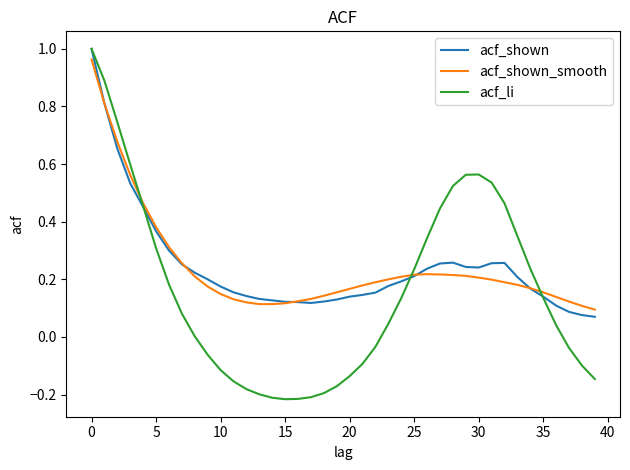

Reading left to right, what are all the values shown in this chart?

acf_shown: 1.0	0.8	0.7	0.5	0.5	0.4	0.3	0.3	0.2	0.2	0.2	0.2	0.1	0.1	0.1	0.1	0.1	0.1	0.1	0.1	0.1	0.1	0.2	0.2	0.2	0.2	0.2	0.3	0.3	0.2	0.2	0.3	0.3	0.2	0.2	0.1	0.1	0.1	0.1	0.1
acf_shown_smooth: 1.0	0.8	0.7	0.6	0.5	0.4	0.3	0.3	0.2	0.2	0.1	0.1	0.1	0.1	0.1	0.1	0.1	0.1	0.1	0.2	0.2	0.2	0.2	0.2	0.2	0.2	0.2	0.2	0.2	0.2	0.2	0.2	0.2	0.2	0.2	0.2	0.1	0.1	0.1	0.1
acf_li: 1.0	0.9	0.7	0.6	0.5	0.3	0.2	0.1	0.0	-0.1	-0.1	-0.2	-0.2	-0.2	-0.2	-0.2	-0.2	-0.2	-0.2	-0.2	-0.1	-0.1	-0.0	0.0	0.1	0.2	0.3	0.4	0.5	0.6	0.6	0.5	0.5	0.3	0.2	0.1	0.0	-0.0	-0.1	-0.1